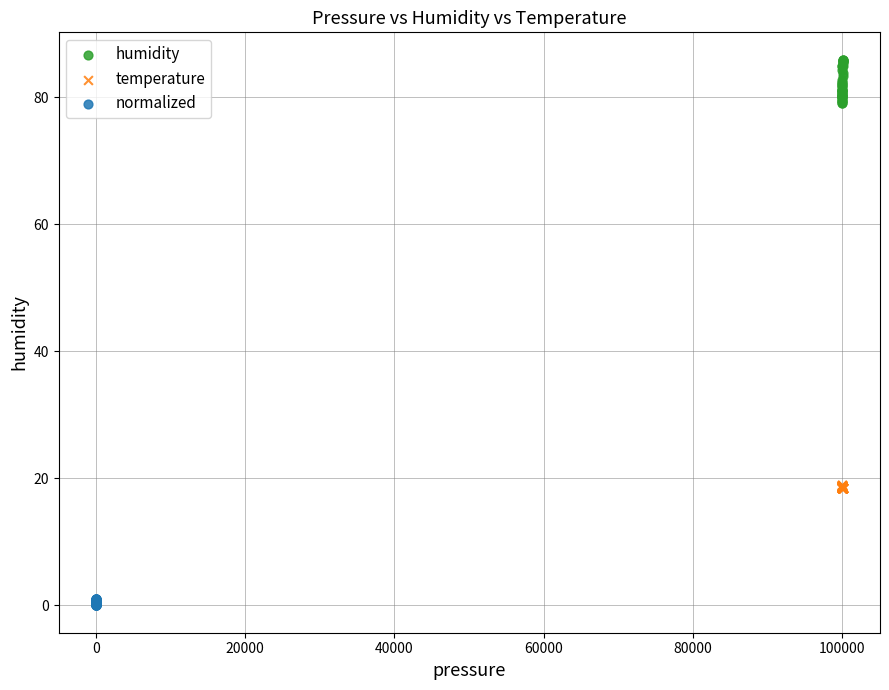

Which series reaches the minimum Y coordinate?

normalized